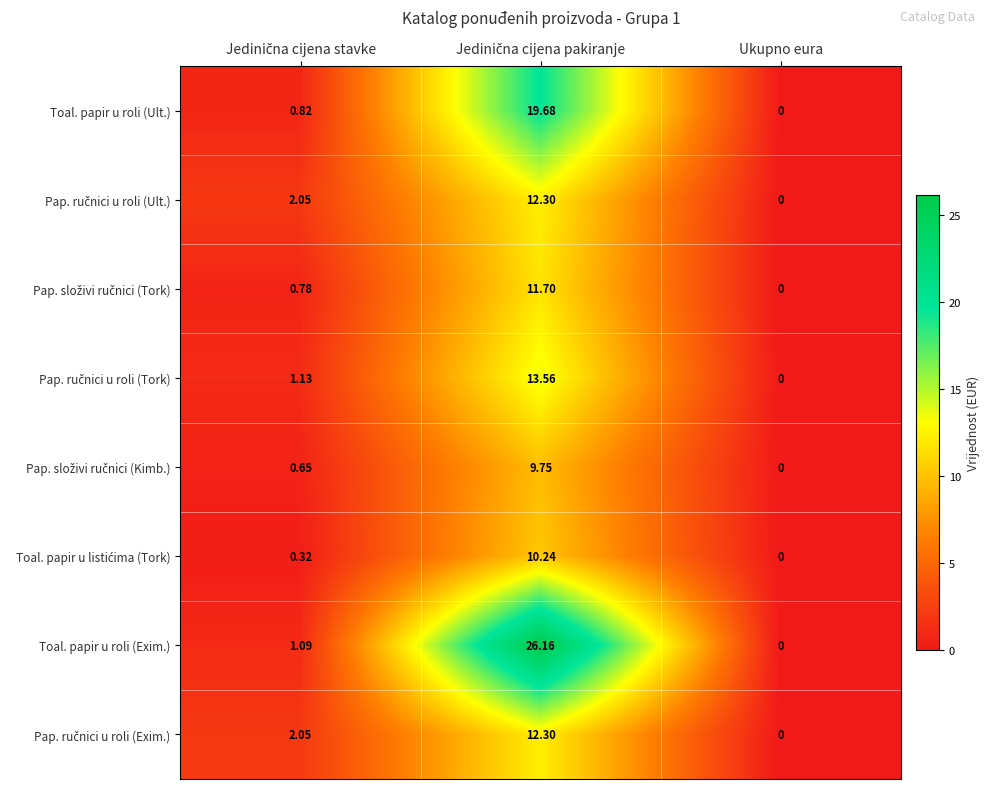

Which series has the largest total across all categories?

Toal. papir u roli (Exim.)